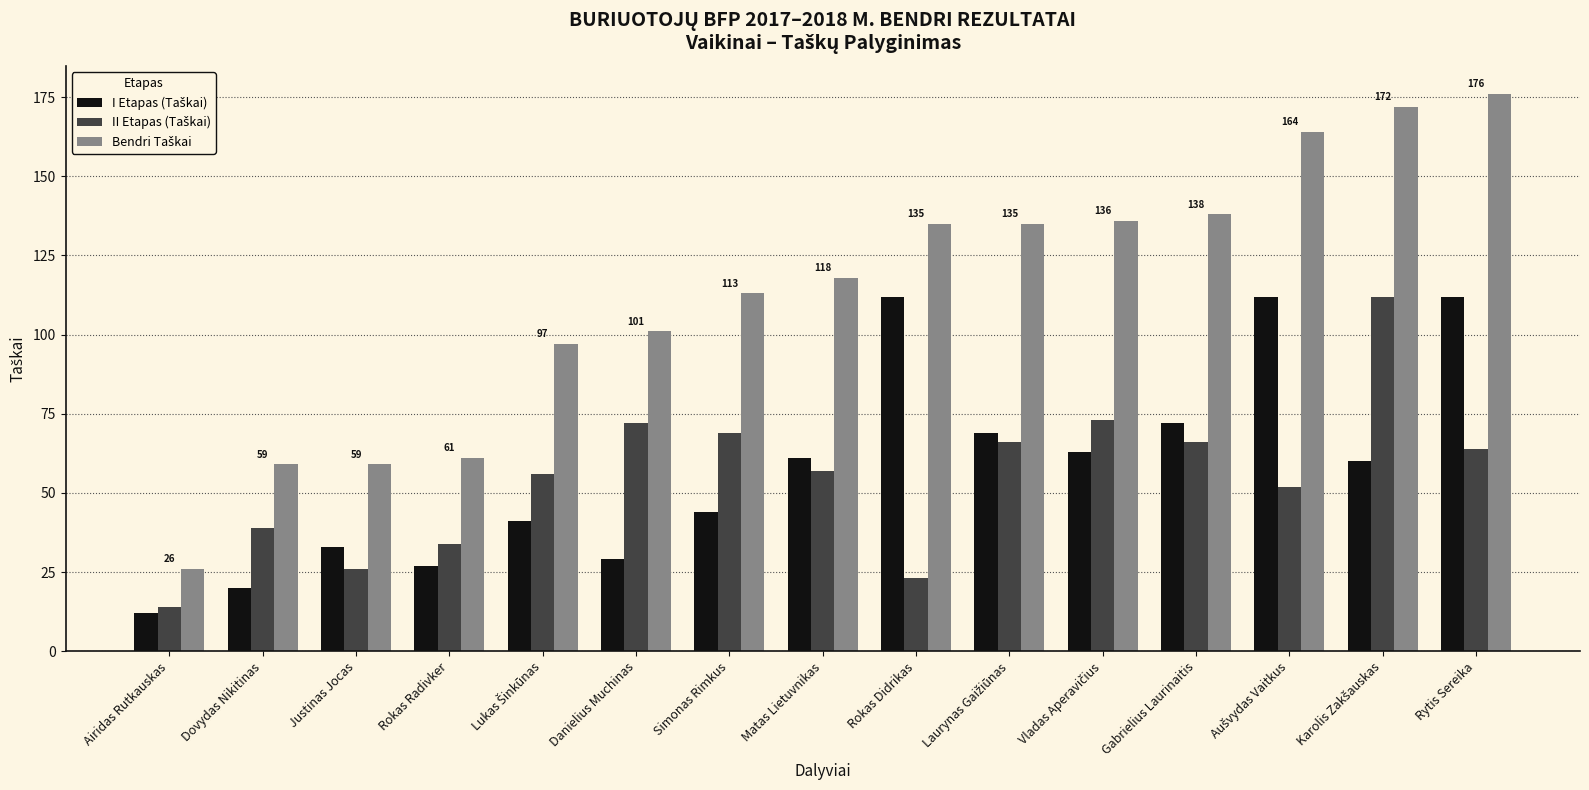

At how many categories does at least one series exceed 147?

3